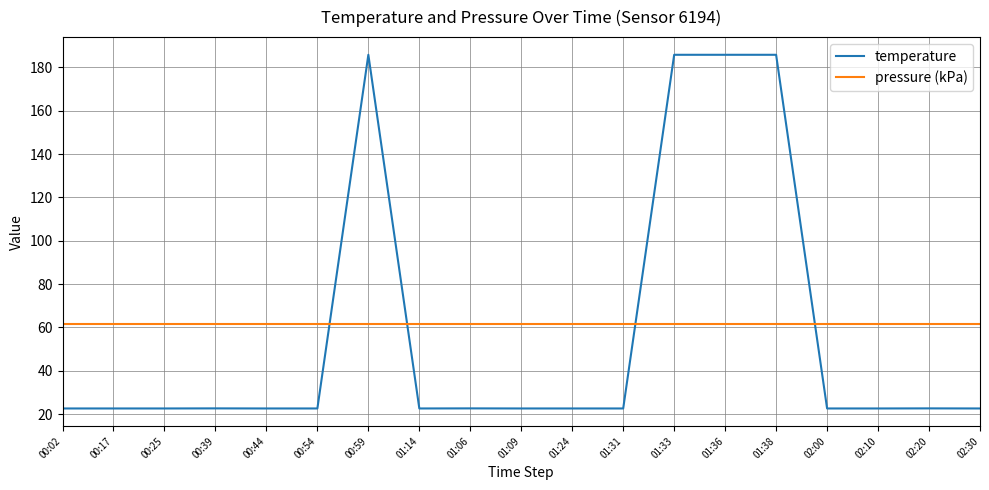

Which series has the largest total across all categories?

pressure (kPa)